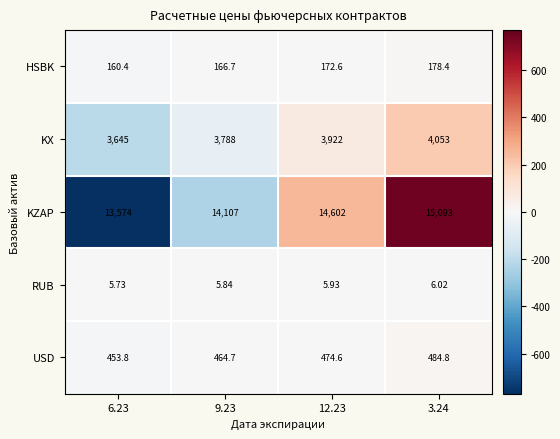

Which series has the largest range (max minus min)?

KZAP